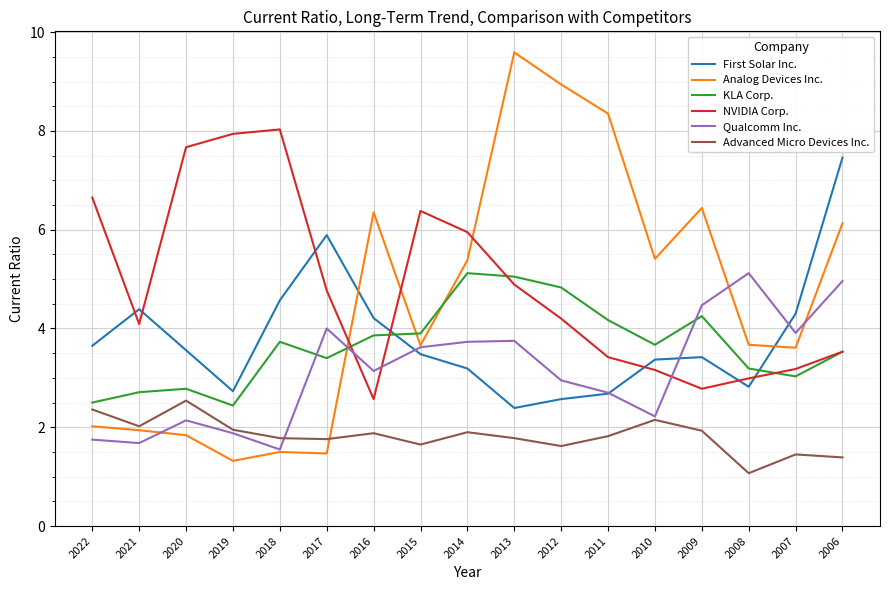

What is the approximate value of Qualcomm Inc. at 2016?

3.1